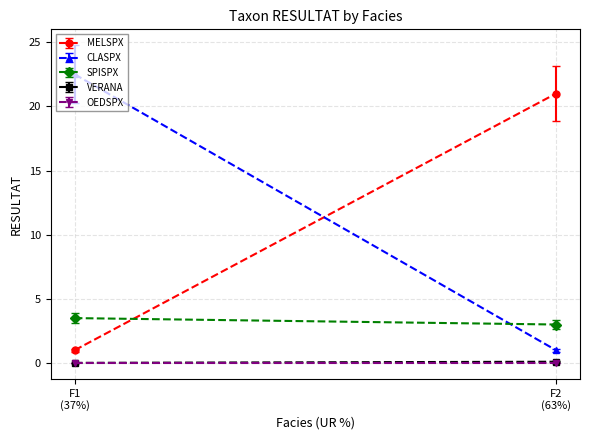

At which category is the sum across all series the highest?

F1